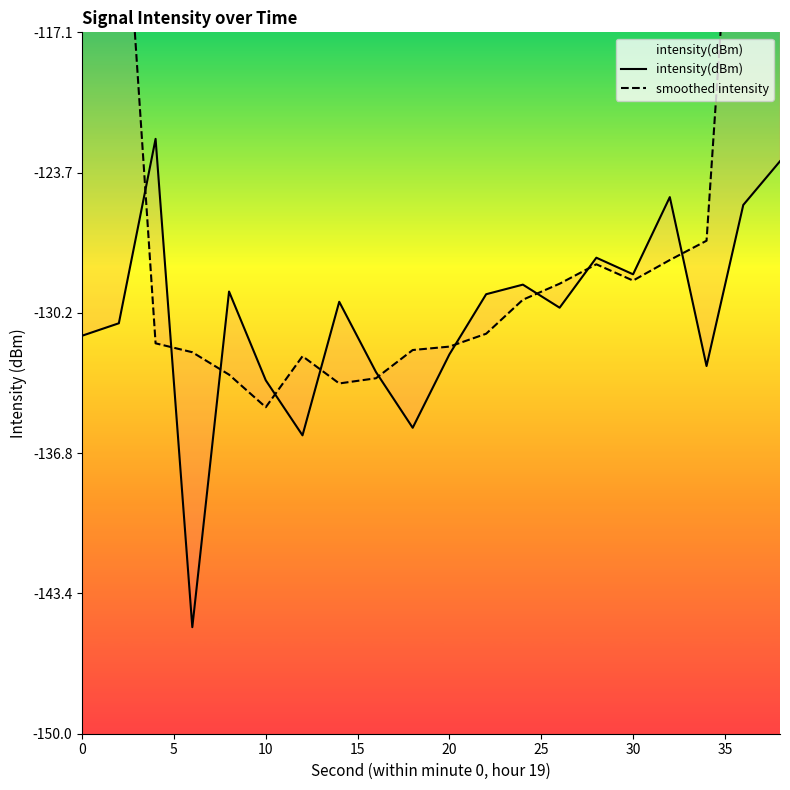

After their last crossing, which series has the higher values: intensity(dBm) or smoothed intensity?

smoothed intensity